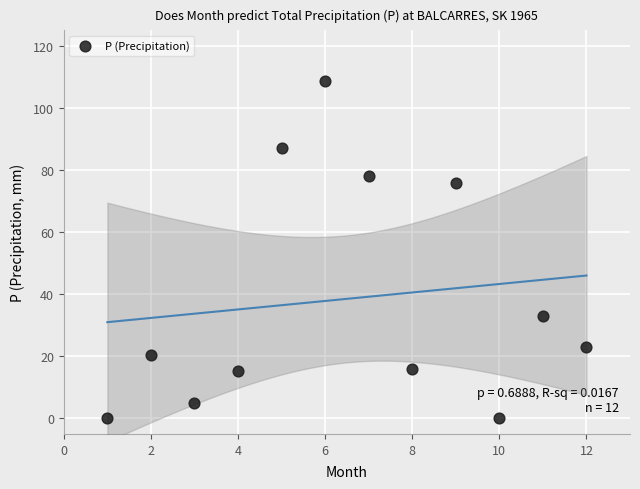

What is the range of Y values (max minus min)?

108.6